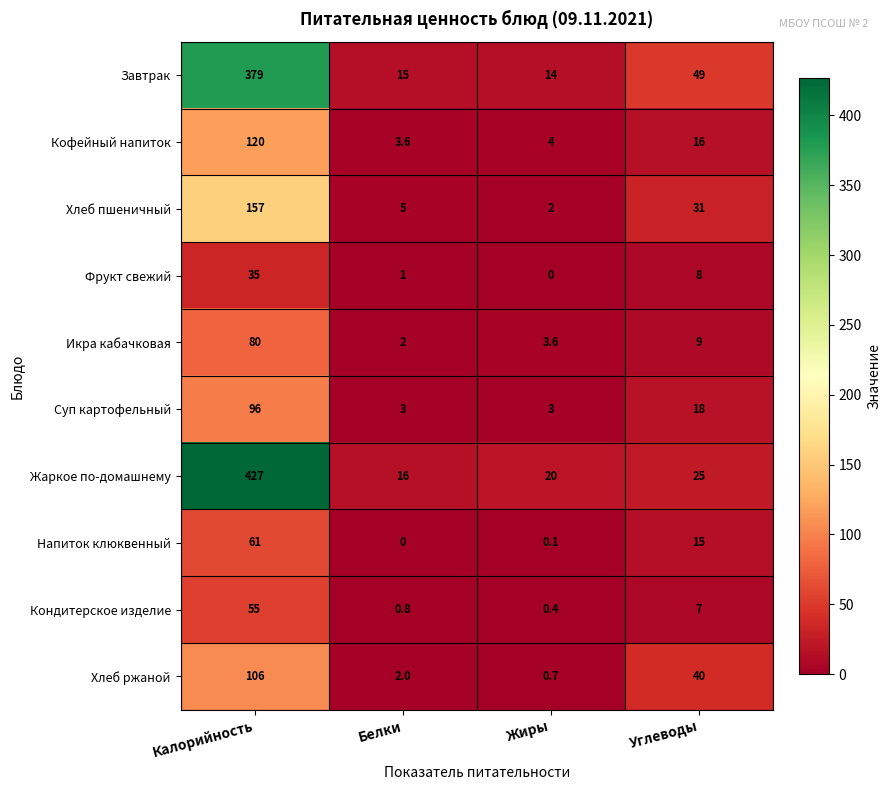

What is the total value across all series at Жиры?

47.8